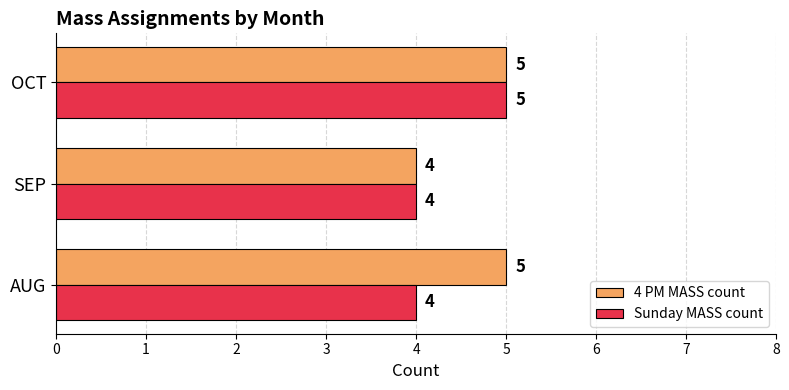

How many 4 PM MASS count values are between 4 and 5?

3